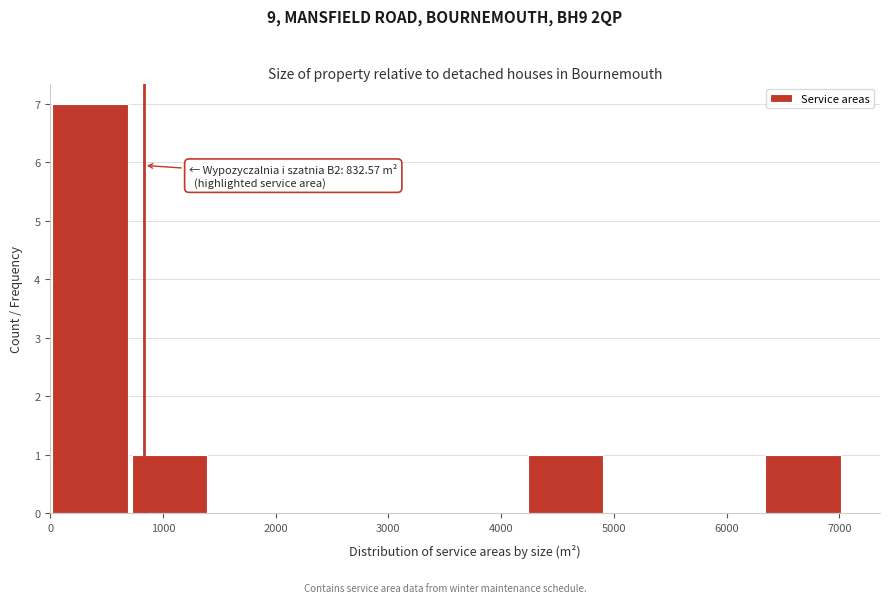

Over which range of the x-axis is the bar tallest?

0 to 700